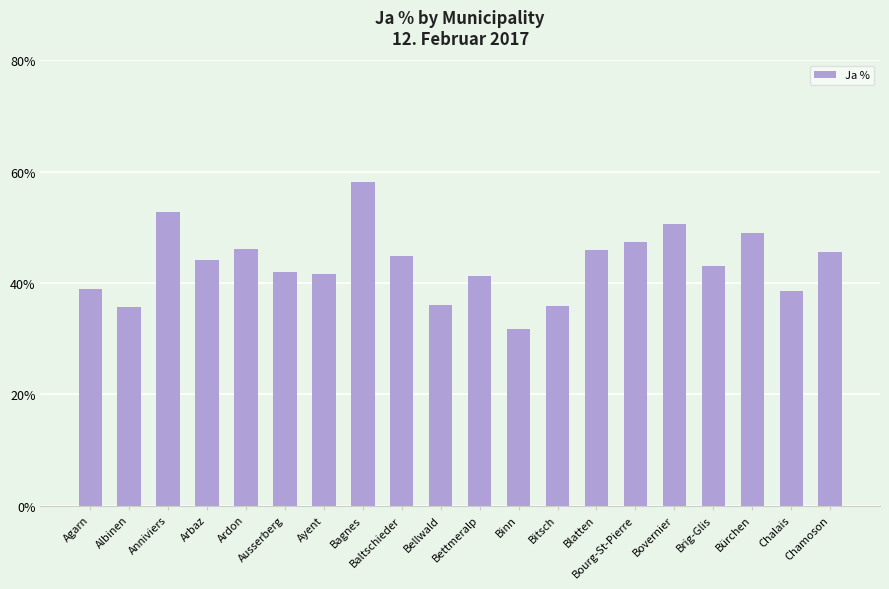

What is the ratio of the value at Bürchen to the value at Blatten?

1.1